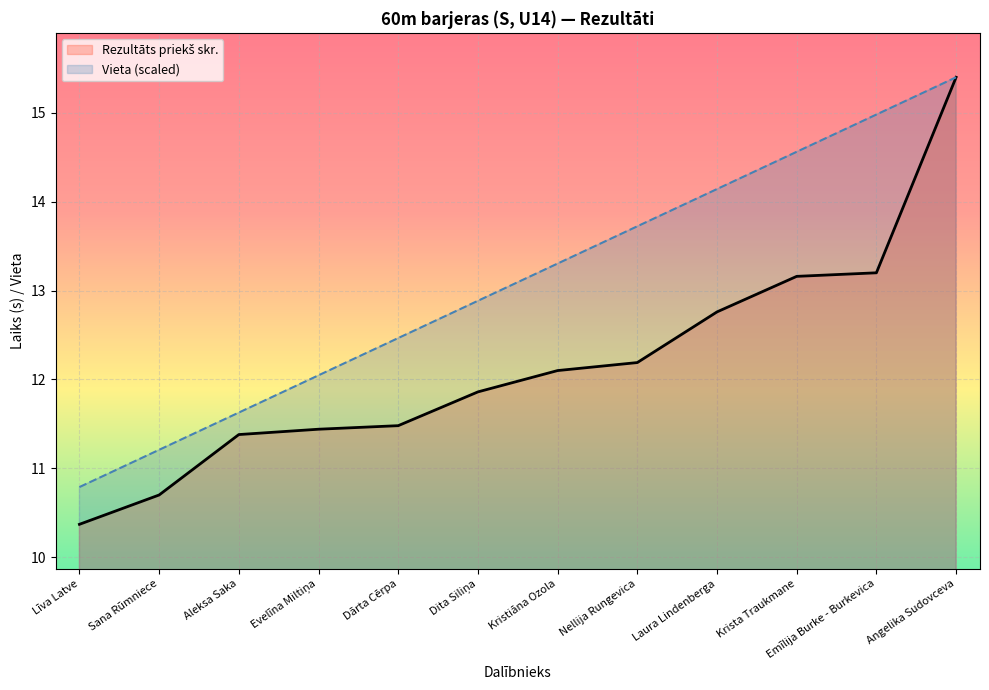

The value of Vieta at Sana Rūmniece is 4.5. True or false?

False